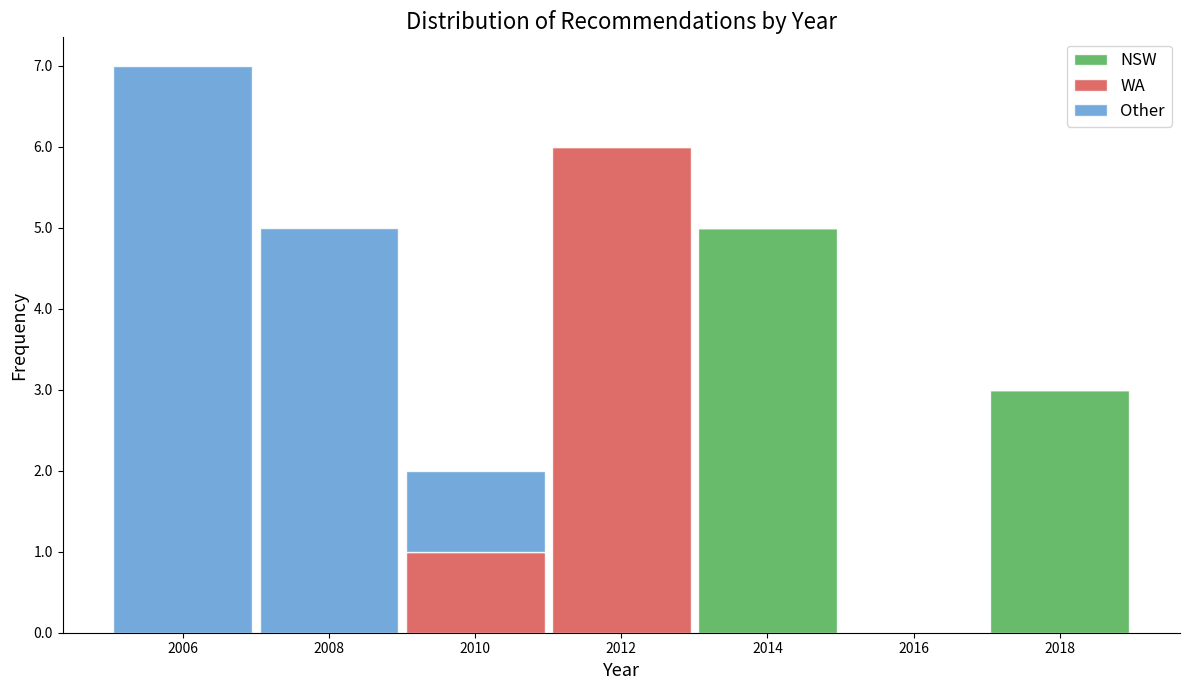

Reading left to right, list every stacked bar in this chart as the range it spans on the x-axis followed by its total height. The values are not printed on the chart, so give them approximately, as read against the axis.

2005 to 2007: 7
2007 to 2009: 5
2009 to 2011: 2
2011 to 2013: 6
2013 to 2015: 5
2015 to 2017: 0
2017 to 2019: 3